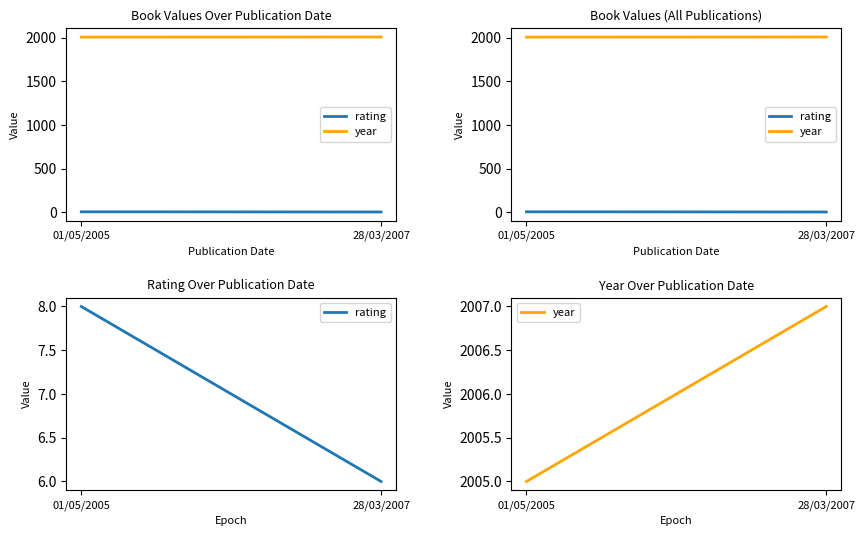

Does the chart display data point markers on the line(s)?

No